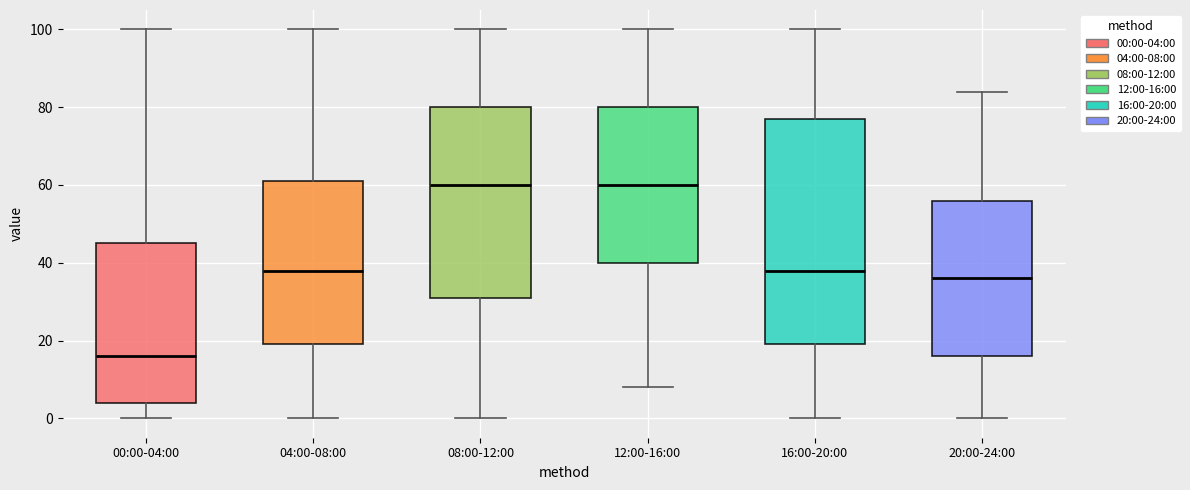

Which box is the tallest, from its lower edge to its upper edge?

16:00-20:00